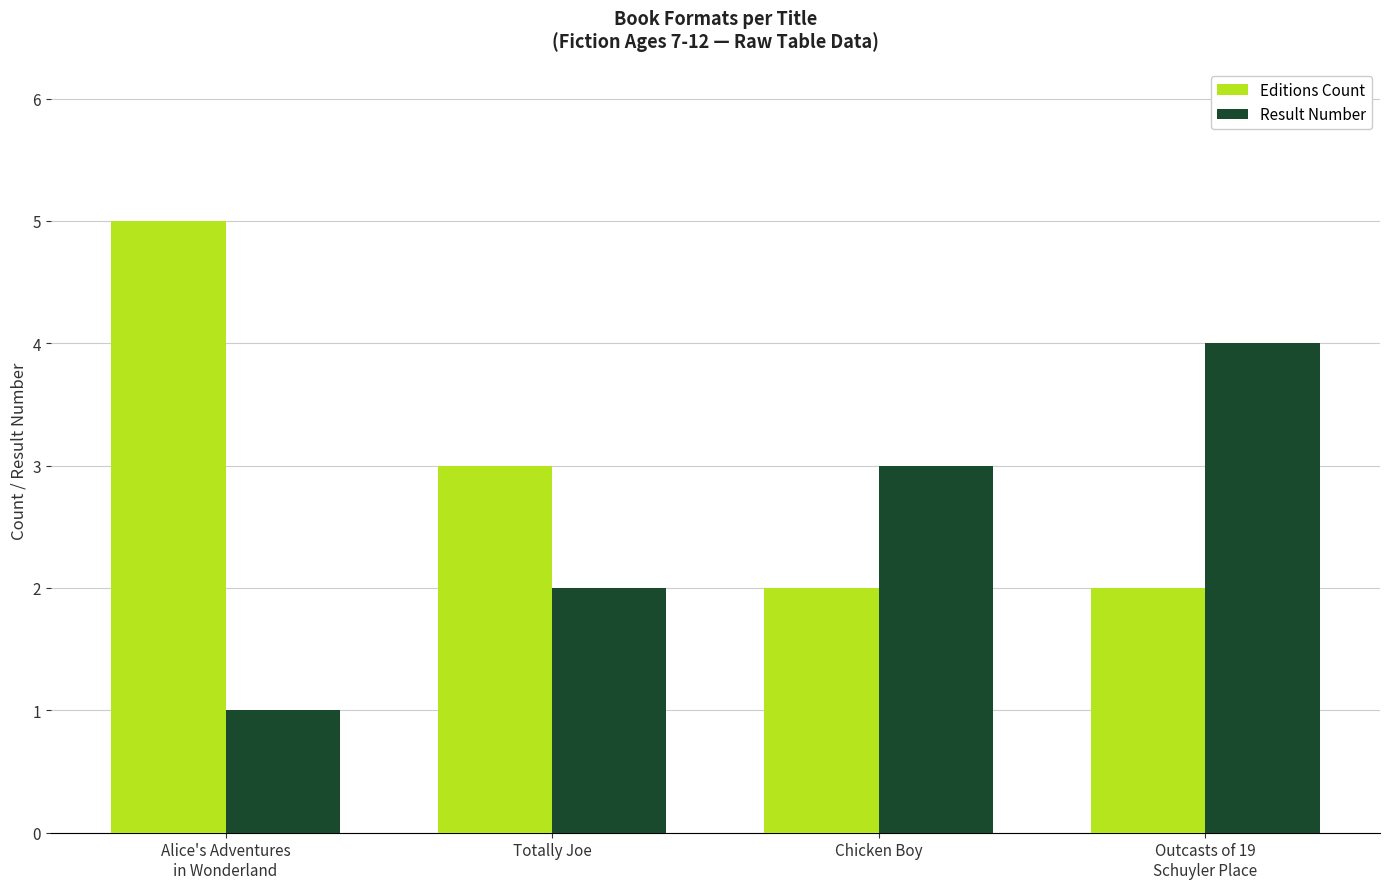

What is the maximum value for Result Number?

4